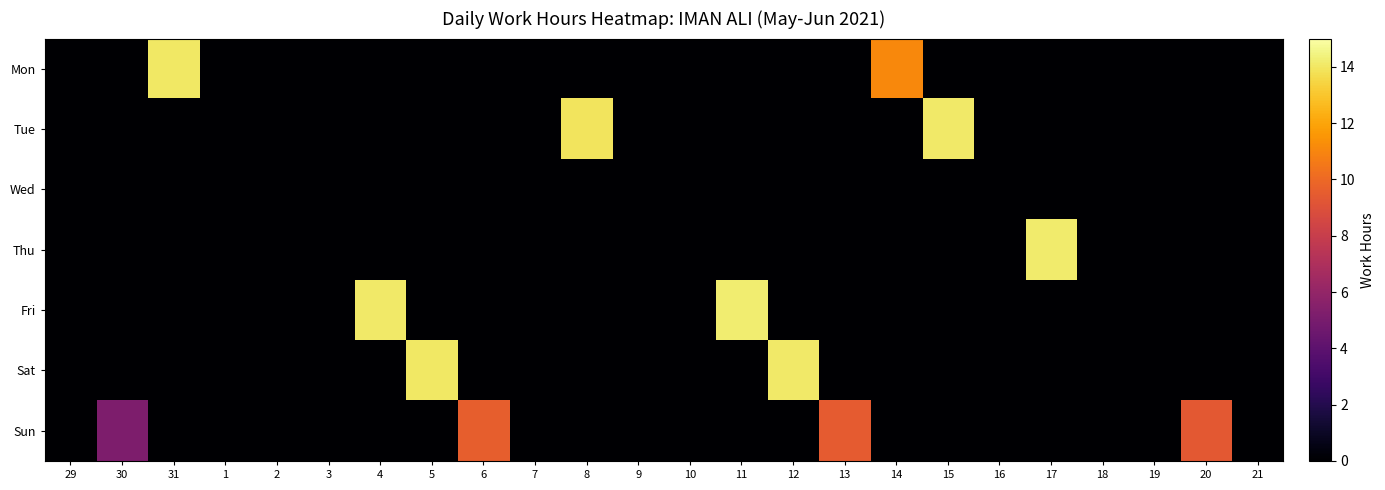

At how many categories does at least one series exceed 6?

12